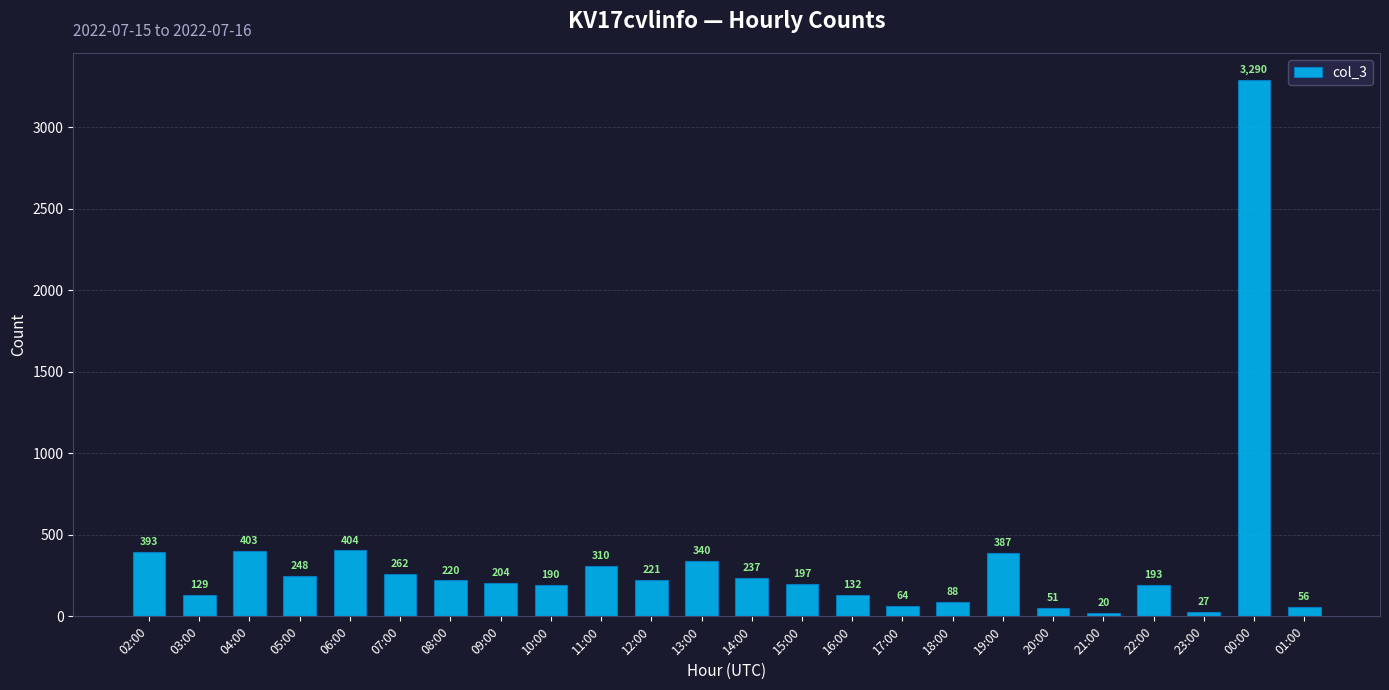

What is the value of the 7th bar from the left?

220